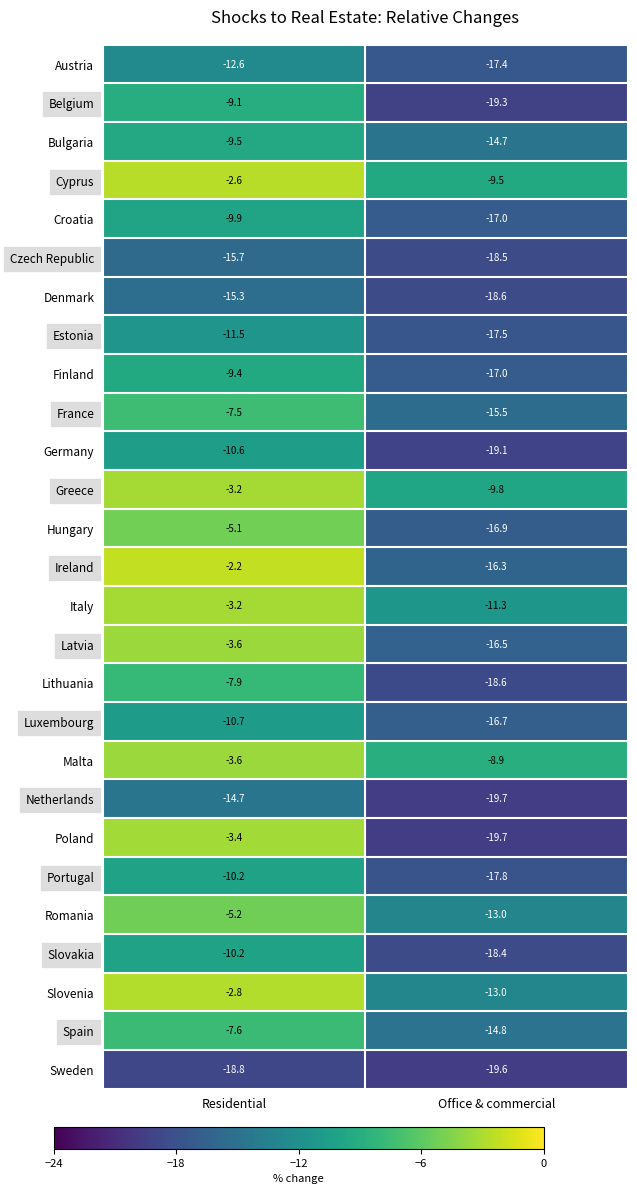

At which label is Croatia closest to -13?

Residential